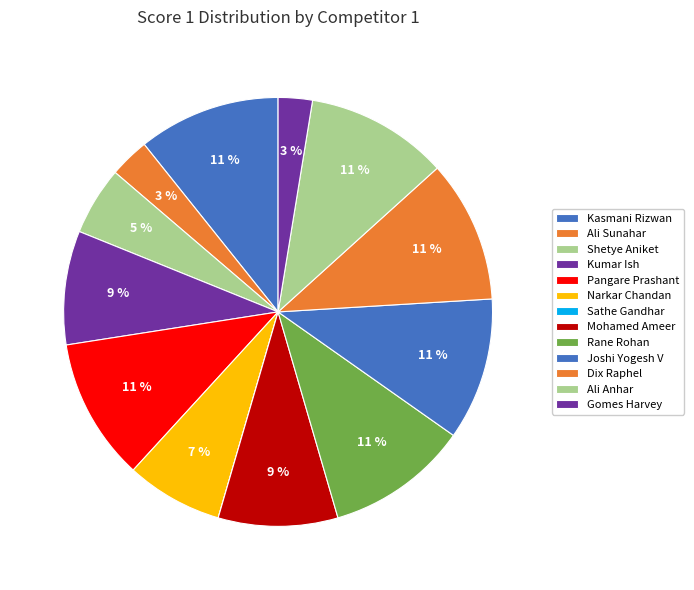

Count the number of slices in the pie.

13